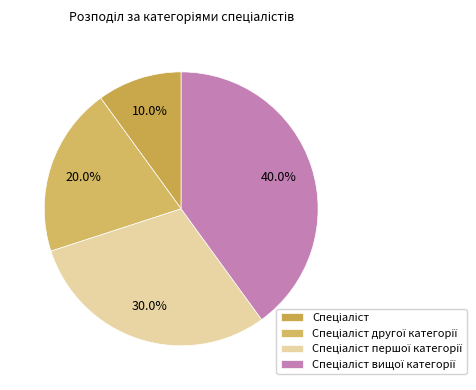

Rank the categories by value from highest to lowest.

Спеціаліст вищої категорії, Спеціаліст першої категорії, Спеціаліст другої категорії, Спеціаліст